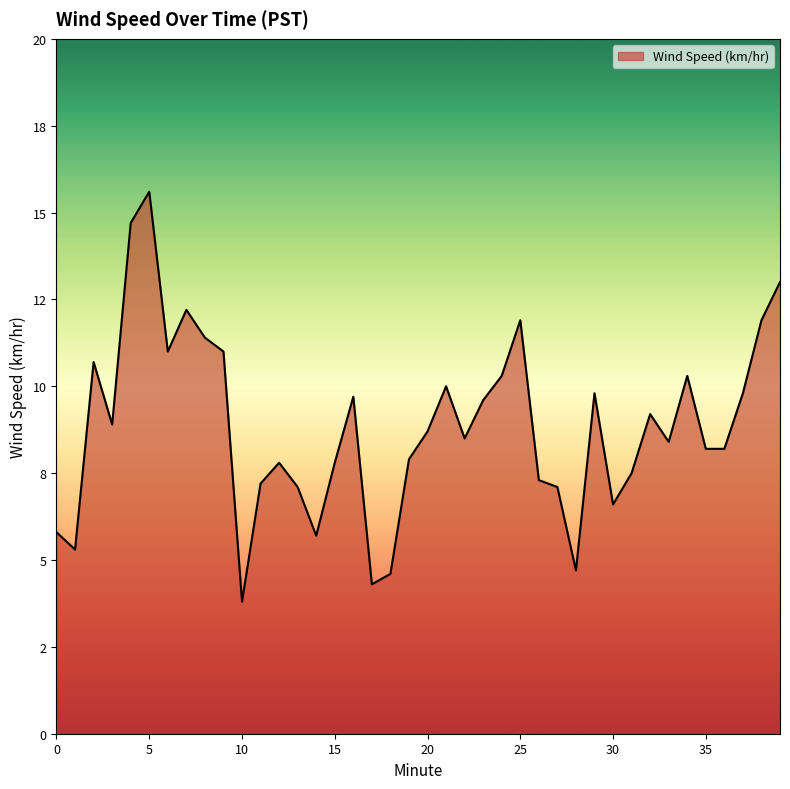

Does the chart display data point markers on the line(s)?

No